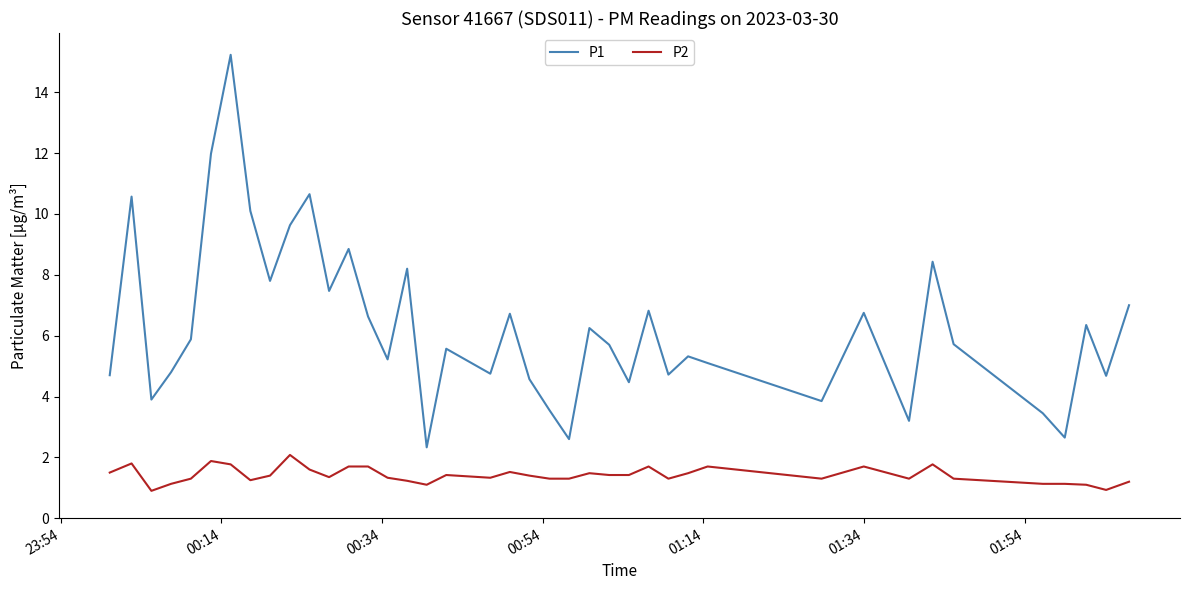

True or false: P1 and P2 intersect in this chart.

False